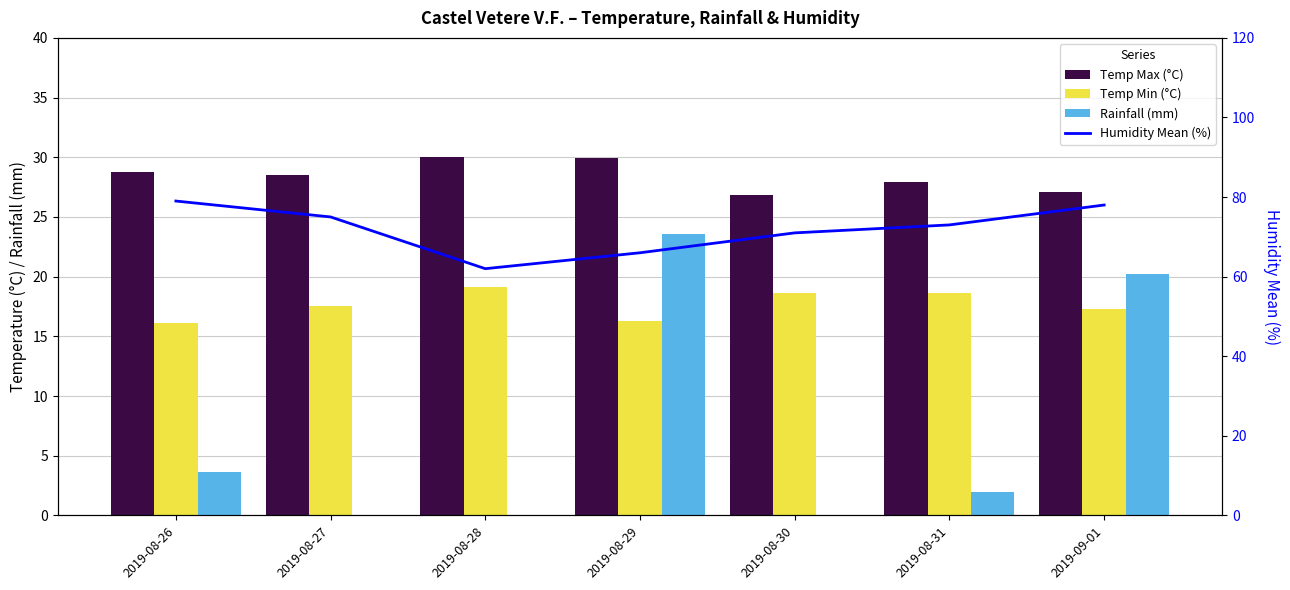

What position from the left is 2019-08-27?

2